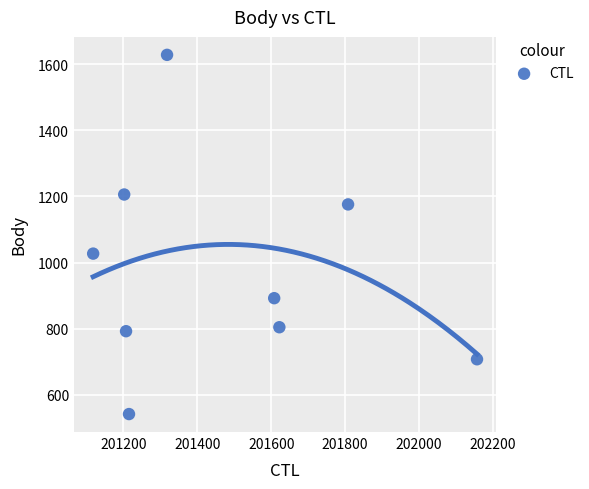

What Y value in the scatter plot is closest to 1085?

1027